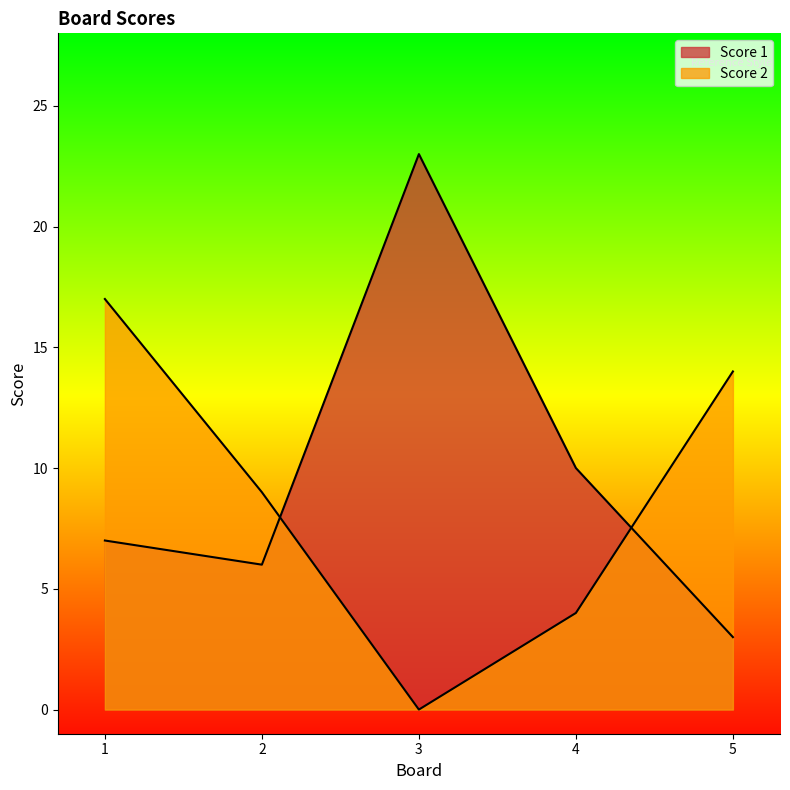

List the series in order of their overall mean, lowest first.

Score 2, Score 1